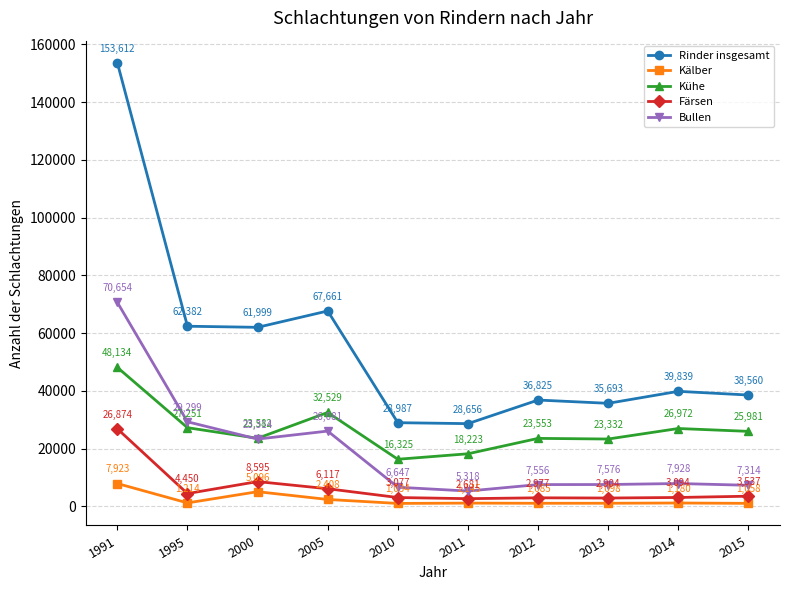

How many interior local valleys does the Bullen series have?

2